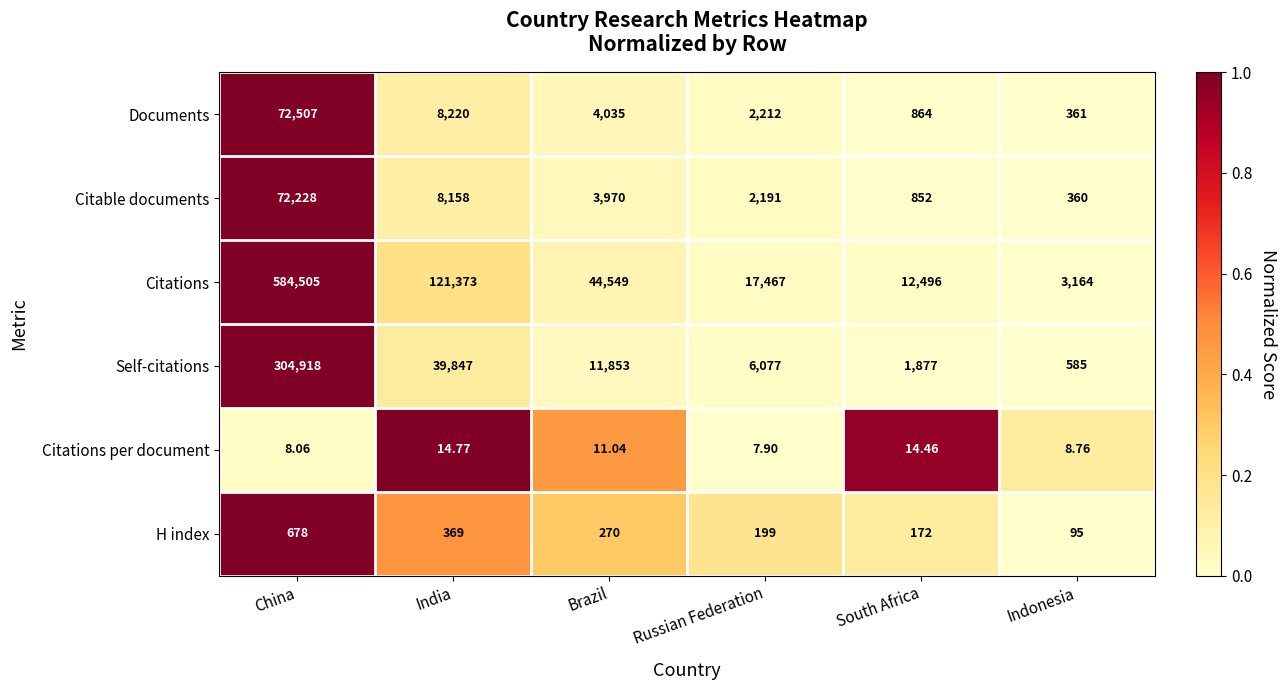

At which category is the sum across all series the highest?

China